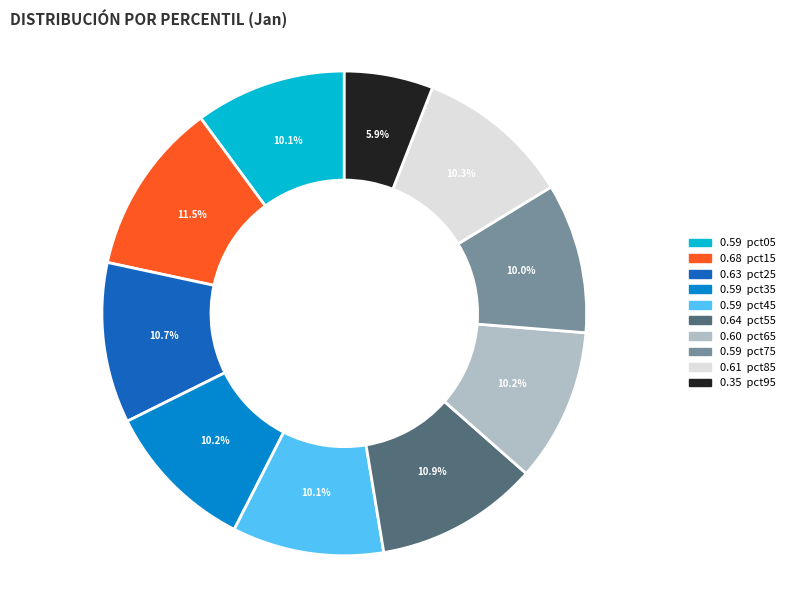

Does any single category account for the majority?

No